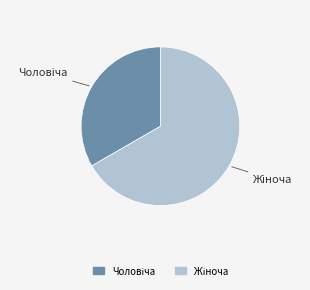

How many slices are in this pie chart?

2